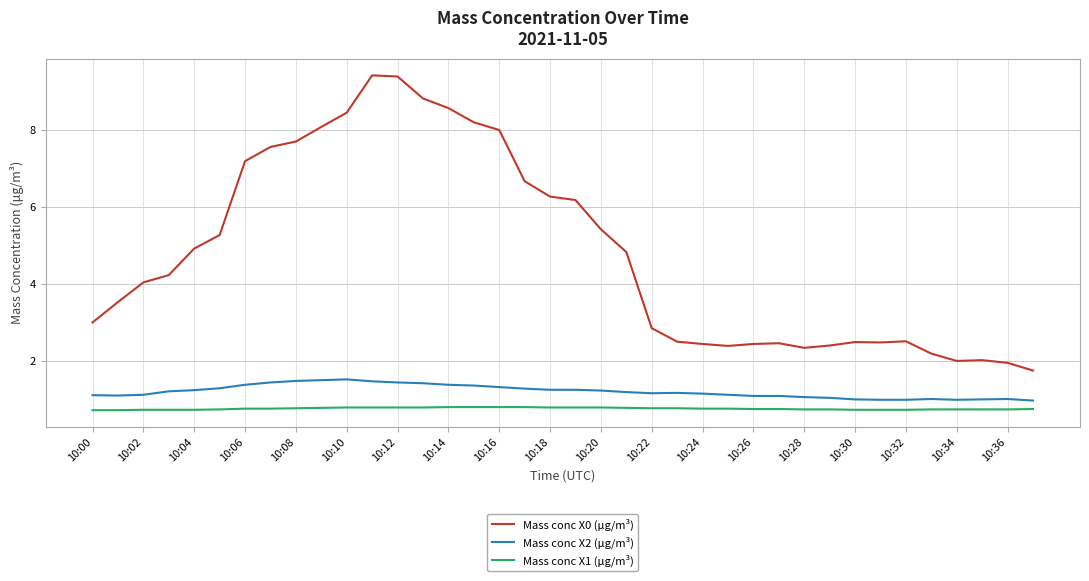

List the series in order of their peak value, lowest first.

Mass conc X1 (μg/m³), Mass conc X2 (μg/m³), Mass conc X0 (μg/m³)